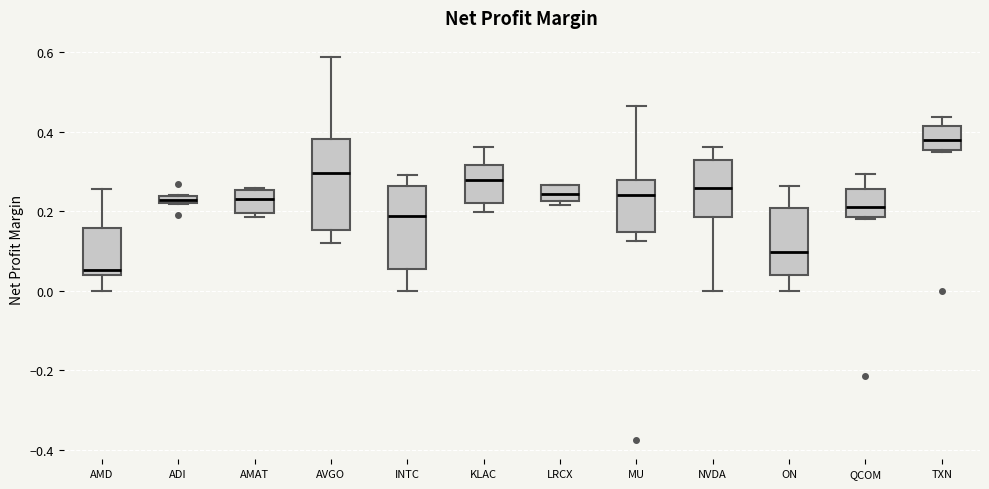

Where does the upper whisker of the box for NVDA end on the y-axis? The values are not printed on the chart, so give them approximately, as read against the axis.

0.36